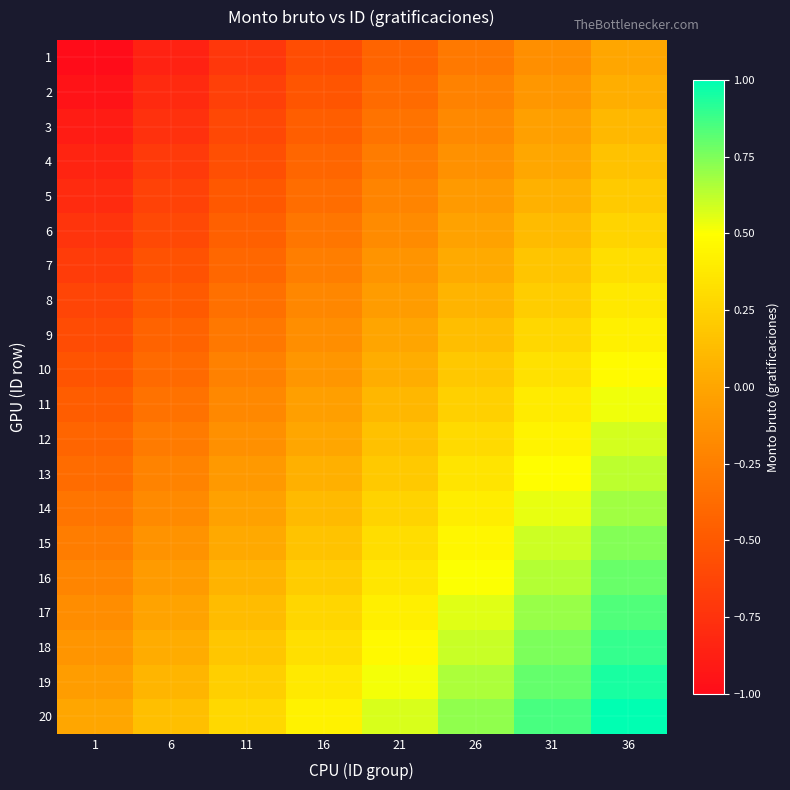

Reading right to left, list all the values displayed in this chart.

1: 36=0.0	31=-0.1	26=-0.3	21=-0.4	16=-0.6	11=-0.7	6=-0.9	1=-1.0
2: 36=0.1	31=-0.1	26=-0.2	21=-0.4	16=-0.5	11=-0.7	6=-0.8	1=-0.9
3: 36=0.1	31=-0.0	26=-0.2	21=-0.3	16=-0.5	11=-0.6	6=-0.8	1=-0.9
4: 36=0.2	31=0.0	26=-0.1	21=-0.3	16=-0.4	11=-0.6	6=-0.7	1=-0.8
5: 36=0.2	31=0.1	26=-0.1	21=-0.2	16=-0.4	11=-0.5	6=-0.6	1=-0.8
6: 36=0.3	31=0.1	26=-0.0	21=-0.2	16=-0.3	11=-0.5	6=-0.6	1=-0.7
7: 36=0.3	31=0.2	26=0.0	21=-0.1	16=-0.3	11=-0.4	6=-0.5	1=-0.7
8: 36=0.4	31=0.2	26=0.1	21=-0.1	16=-0.2	11=-0.3	6=-0.5	1=-0.6
9: 36=0.4	31=0.3	26=0.1	21=-0.0	16=-0.2	11=-0.3	6=-0.4	1=-0.6
10: 36=0.5	31=0.3	26=0.2	21=0.0	16=-0.1	11=-0.2	6=-0.4	1=-0.5
11: 36=0.5	31=0.4	26=0.2	21=0.1	16=-0.0	11=-0.2	6=-0.3	1=-0.5
12: 36=0.6	31=0.4	26=0.3	21=0.2	16=0.0	11=-0.1	6=-0.3	1=-0.4
13: 36=0.6	31=0.5	26=0.3	21=0.2	16=0.1	11=-0.1	6=-0.2	1=-0.4
14: 36=0.7	31=0.5	26=0.4	21=0.3	16=0.1	11=-0.0	6=-0.2	1=-0.3
15: 36=0.7	31=0.6	26=0.5	21=0.3	16=0.2	11=0.0	6=-0.1	1=-0.3
16: 36=0.8	31=0.6	26=0.5	21=0.4	16=0.2	11=0.1	6=-0.1	1=-0.2
17: 36=0.8	31=0.7	26=0.6	21=0.4	16=0.3	11=0.1	6=-0.0	1=-0.2
18: 36=0.9	31=0.8	26=0.6	21=0.5	16=0.3	11=0.2	6=0.0	1=-0.1
19: 36=0.9	31=0.8	26=0.7	21=0.5	16=0.4	11=0.2	6=0.1	1=-0.1
20: 36=1.0	31=0.9	26=0.7	21=0.6	16=0.4	11=0.3	6=0.1	1=0.0